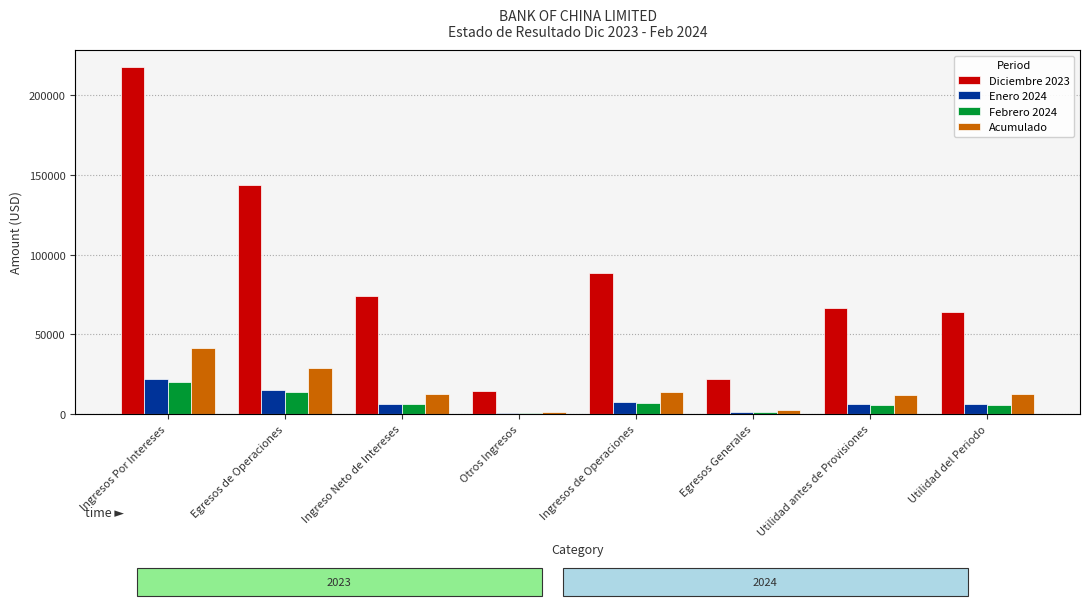

At how many categories does at least one series exceed 5693?

8